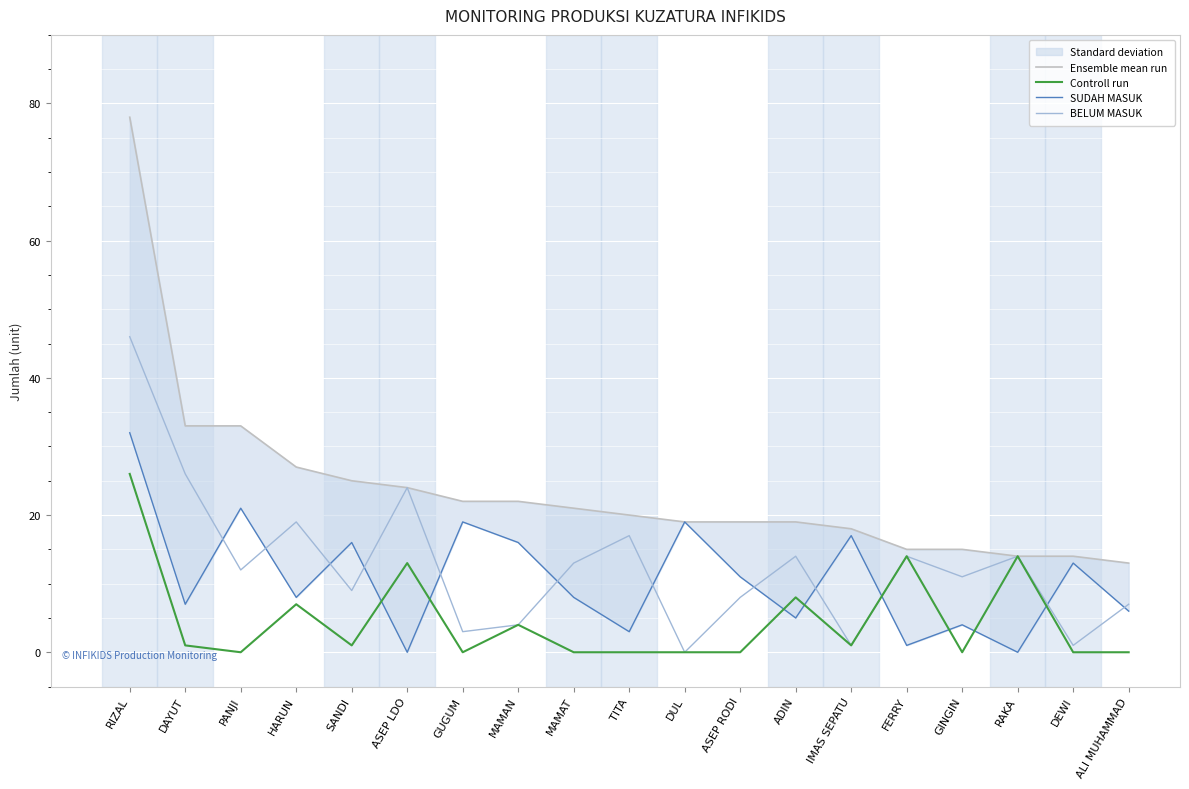

How many data points in Ensemble mean run are above 20?

9